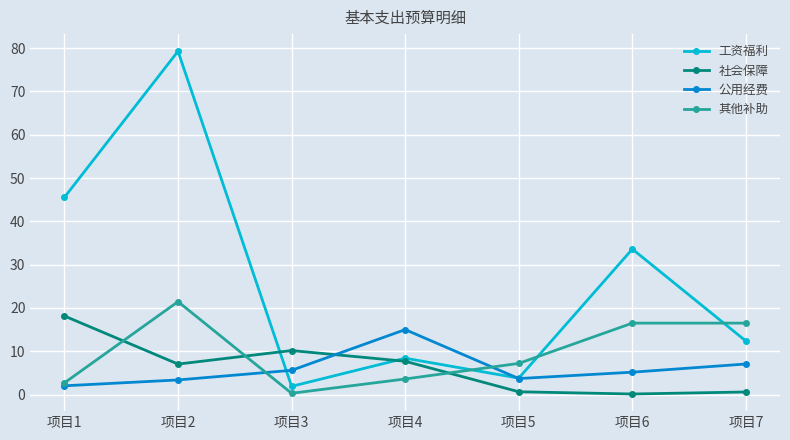

How many data points in 其他补助 are above 7?

4